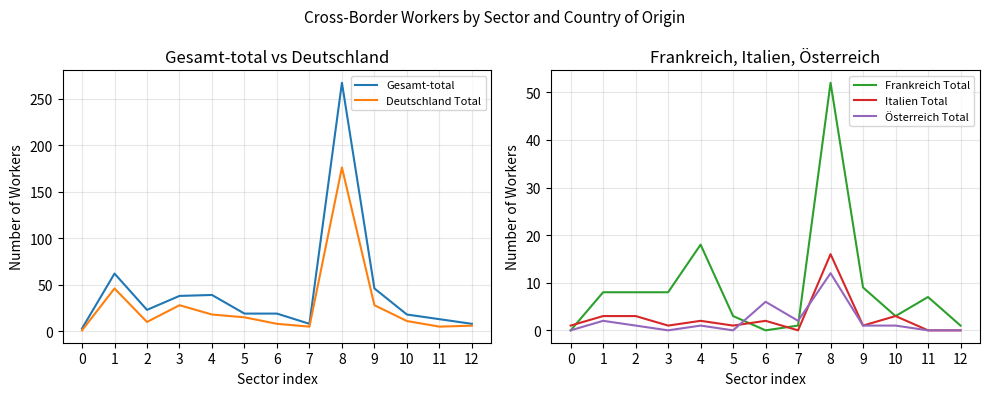

In Frankreich Total, how many points are lower than both neighbors (excluding endpoints)?

2